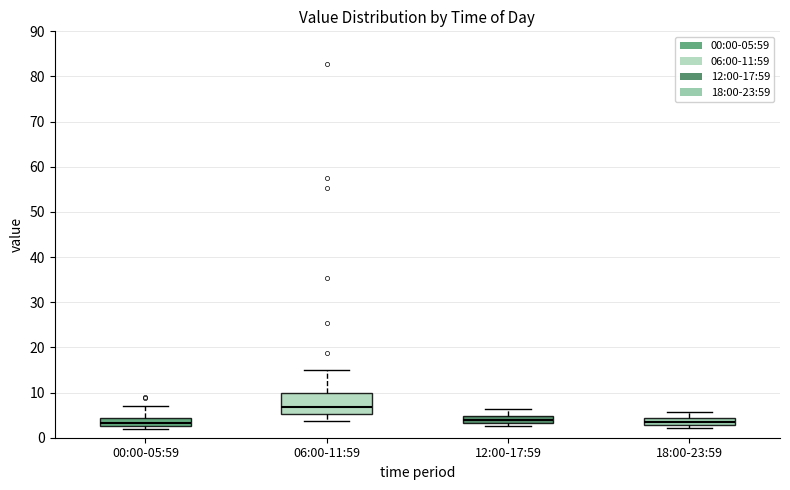

Where does the upper whisker of the box for 00:00-05:59 end on the y-axis? The values are not printed on the chart, so give them approximately, as read against the axis.

7